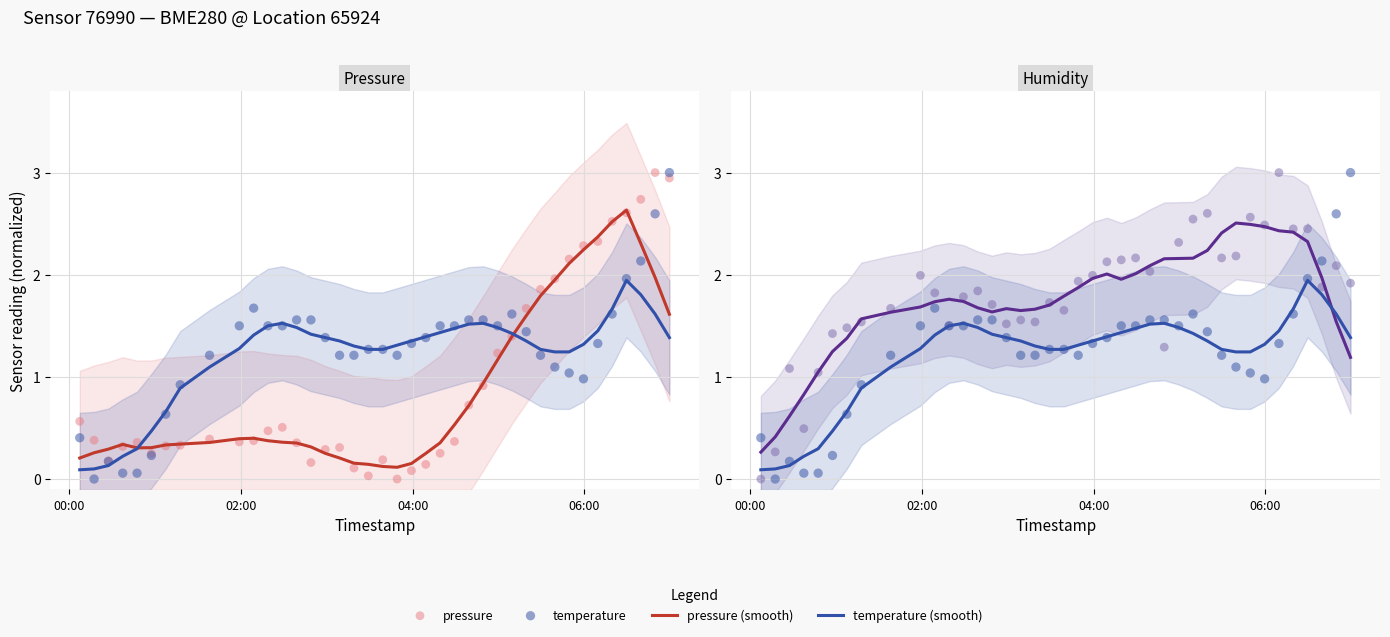

Is the value of pressure at 24 greater than the value of temperature (smooth) at 39?

No